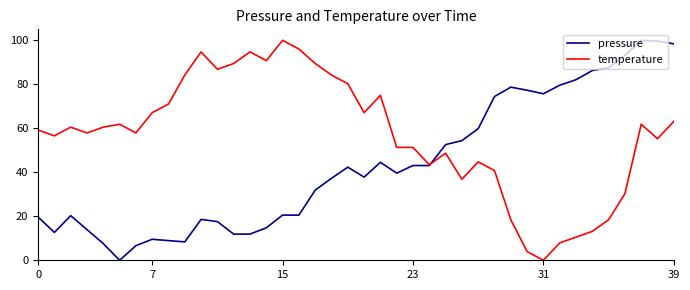

True or false: temperature and pressure cross at least once.

True